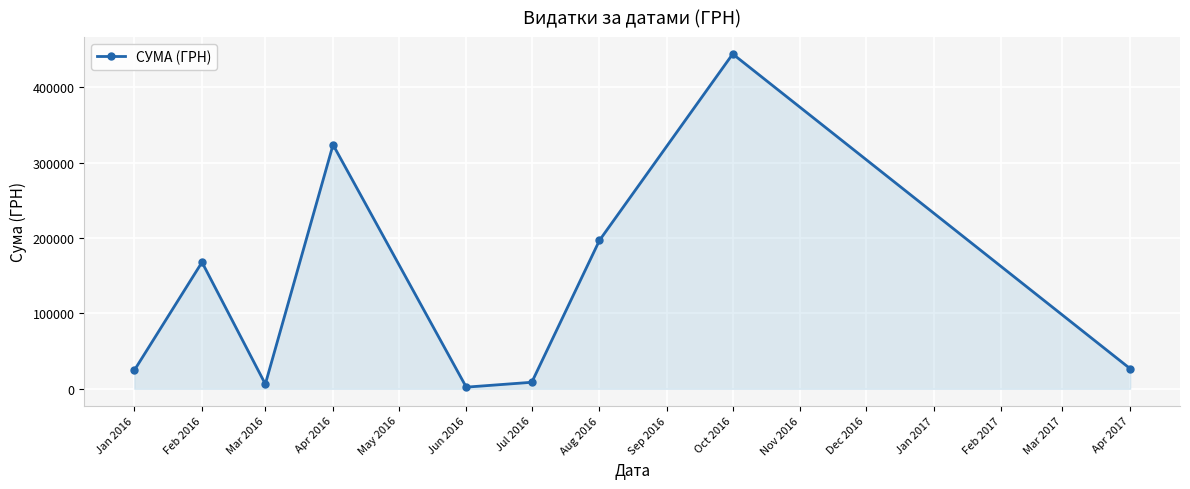

At which category does the data reach its first local valley?

Mar 2016